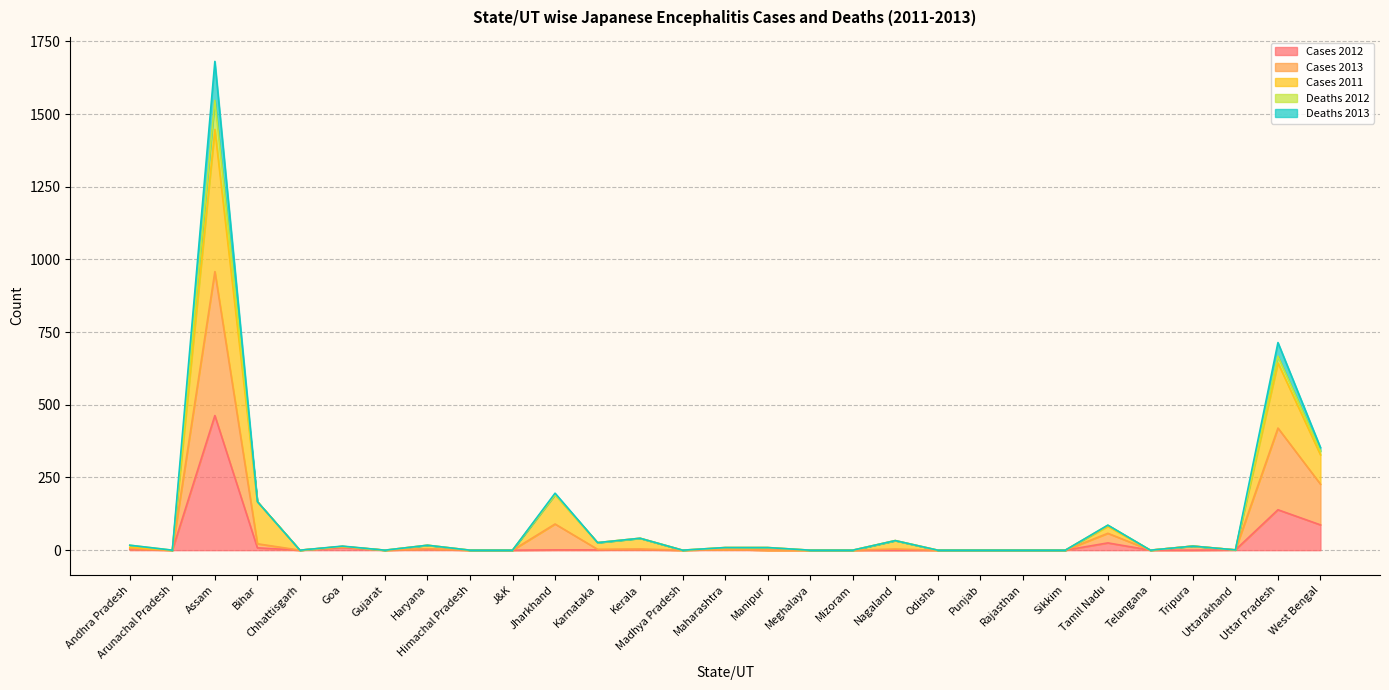

The value of Cases 2011 at Arunachal Pradesh is -941. True or false?

False